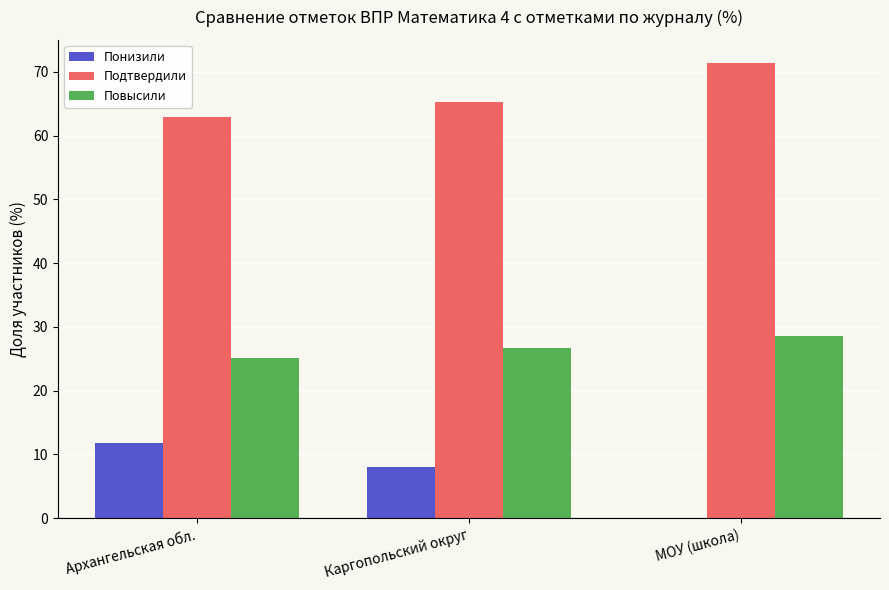

Reading left to right, what are all the values shown in this chart?

Понизили: Архангельская обл.=11.9	Каргопольский округ=8.0	МОУ (школа)=0.0
Подтвердили: Архангельская обл.=63.0	Каргопольский округ=65.2	МОУ (школа)=71.4
Повысили: Архангельская обл.=25.2	Каргопольский округ=26.7	МОУ (школа)=28.6